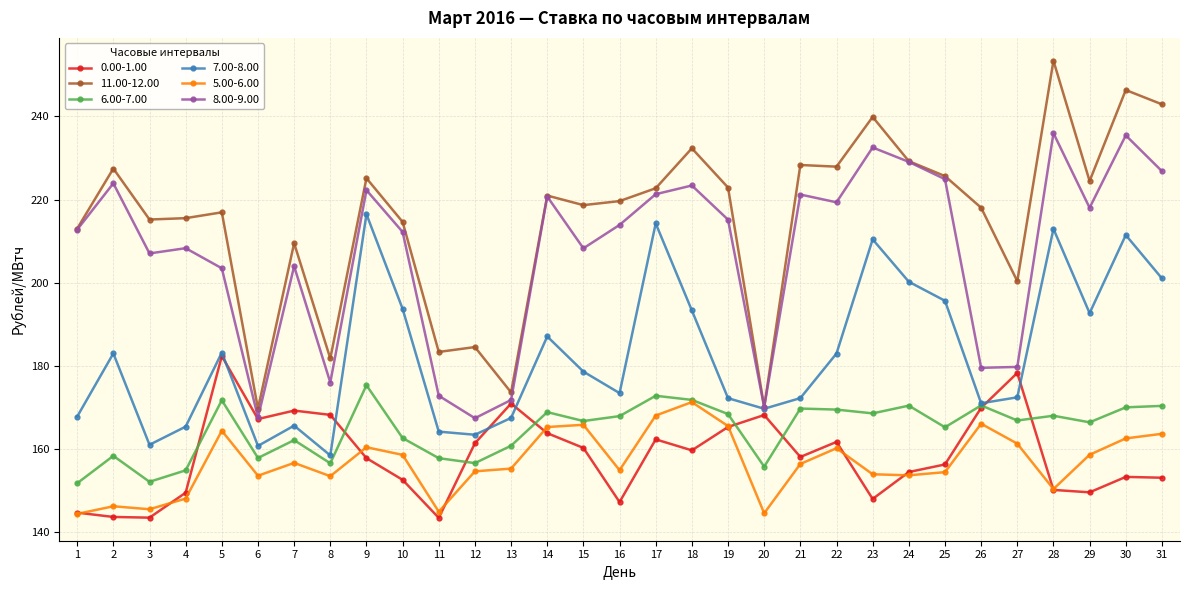

Which series has the widest spread of values?

11.00-12.00